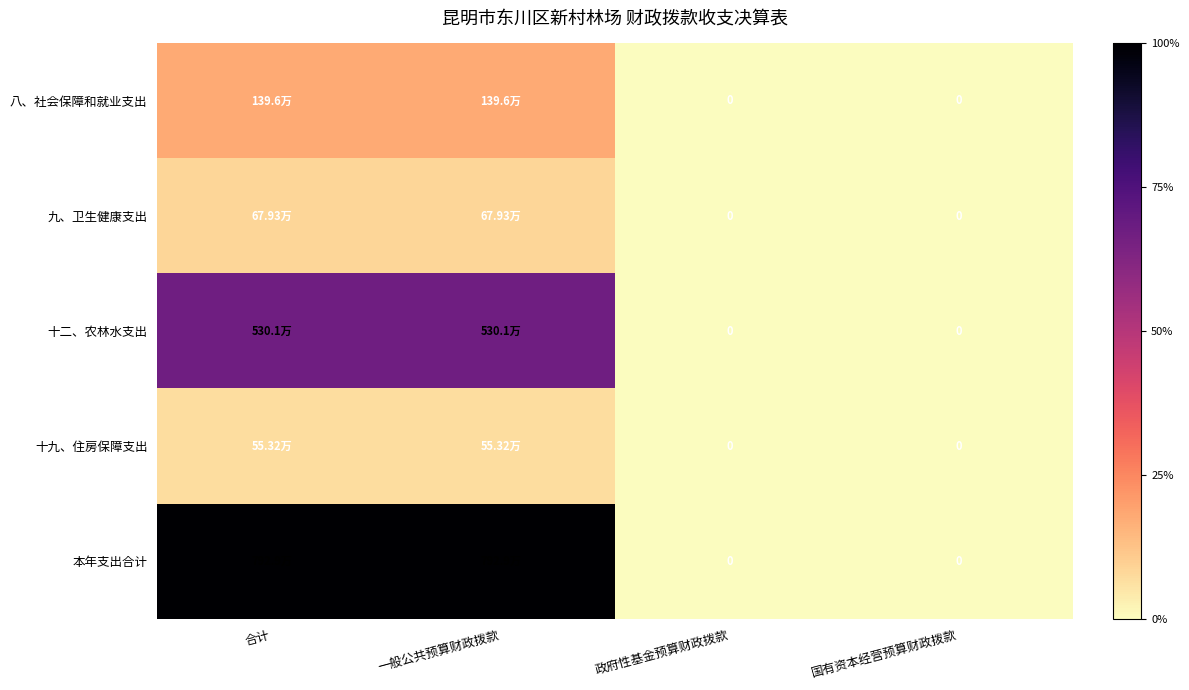

What is the difference between the maximum and minimum values in the 八、社会保障和就业支出 series?

1395940.4